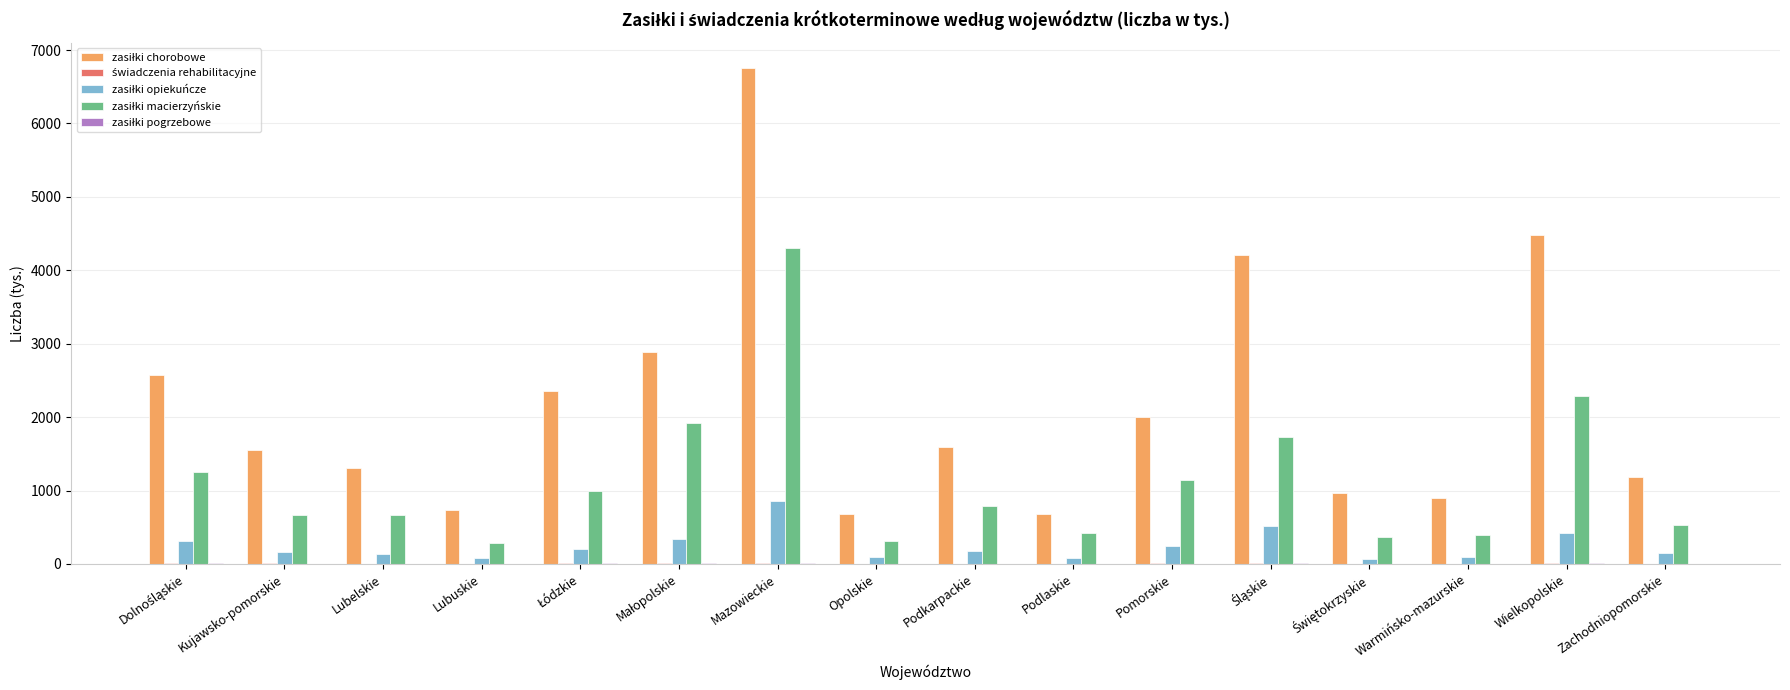

How many groups of bars are there?

16